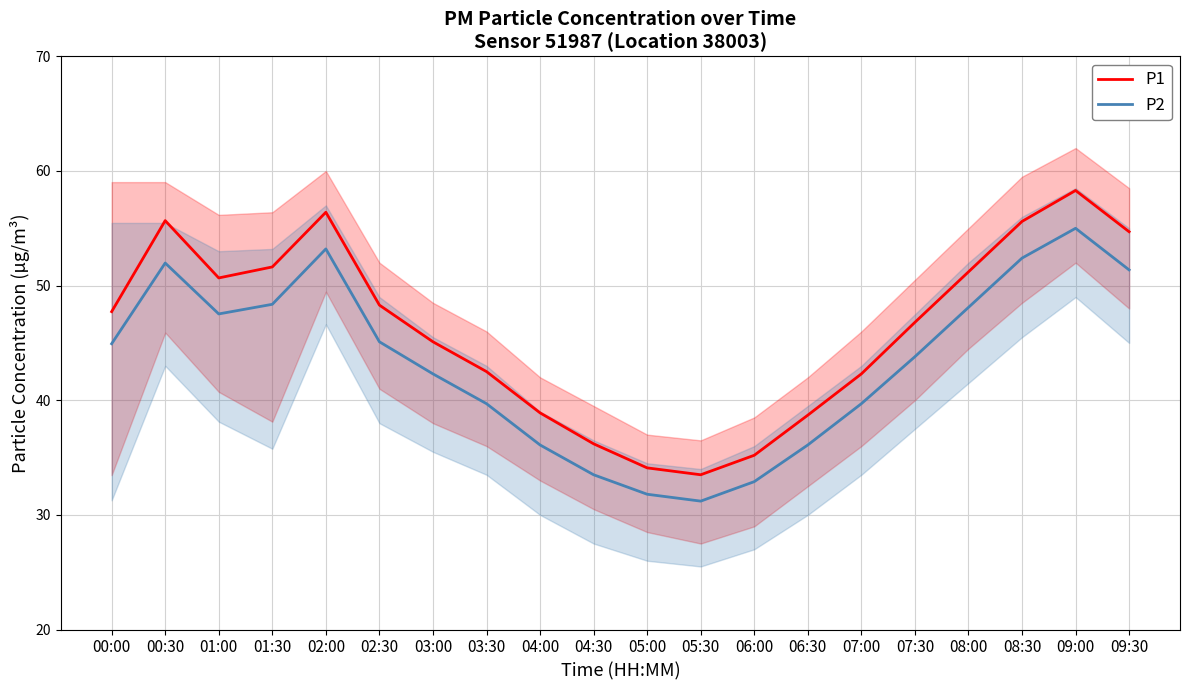

Which series has the largest total across all categories?

P1